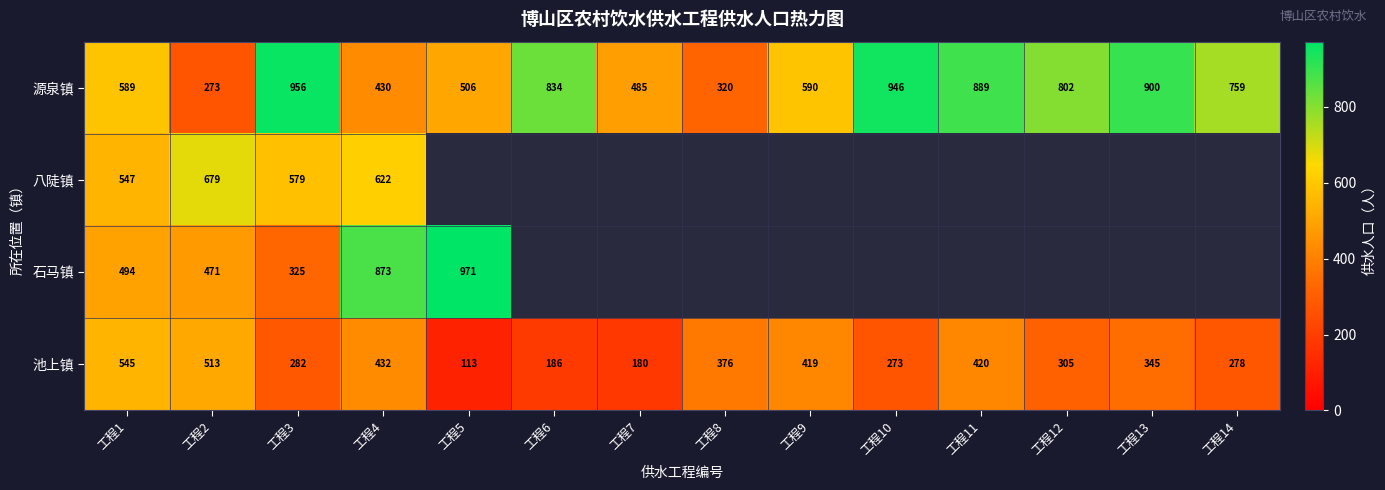

Where does the 源泉镇 series first go above 759?

工程3